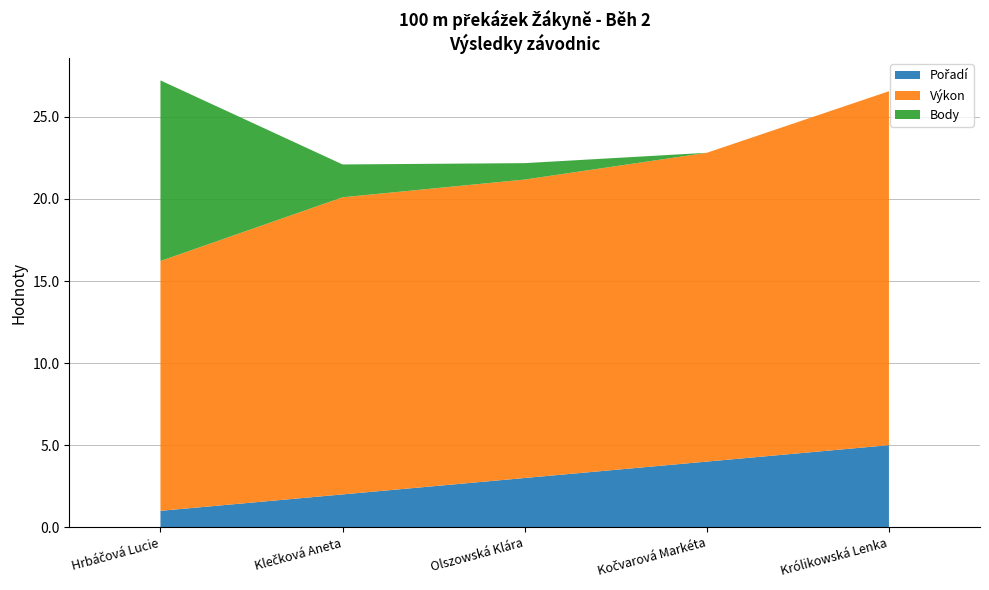

Reading left to right, extract all data points from this chart.

Pořadí: Hrbáčová Lucie=1.0	Klečková Aneta=2.0	Olszowská Klára=3.0	Kočvarová Markéta=4.0	Królikowská Lenka=5.0
Výkon: Hrbáčová Lucie=15.2	Klečková Aneta=18.1	Olszowská Klára=18.2	Kočvarová Markéta=18.8	Królikowská Lenka=21.6
Body: Hrbáčová Lucie=11.0	Klečková Aneta=2.0	Olszowská Klára=1.0	Kočvarová Markéta=0.0	Królikowská Lenka=0.0